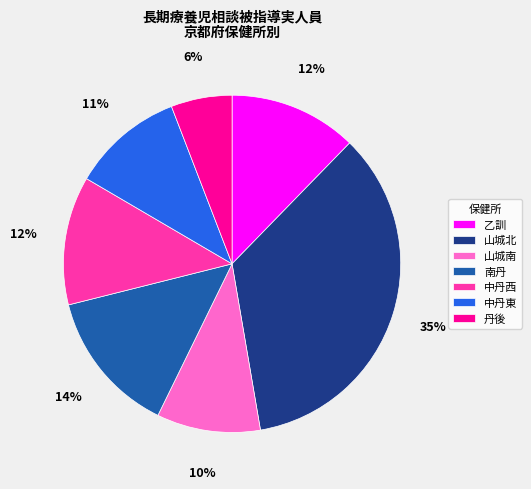

To the nearest percent, what percentage of the pie is 丹後?

6%